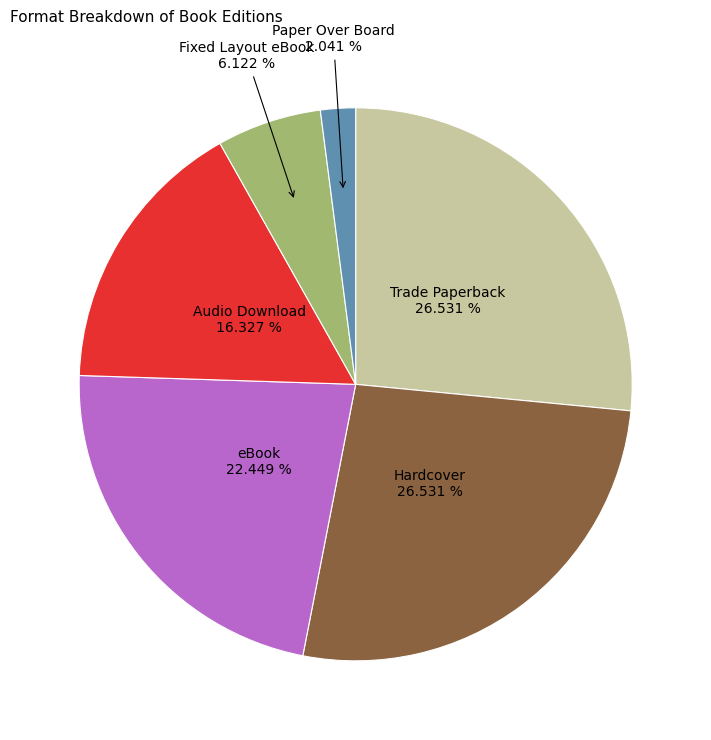

Does any single category account for the majority?

No